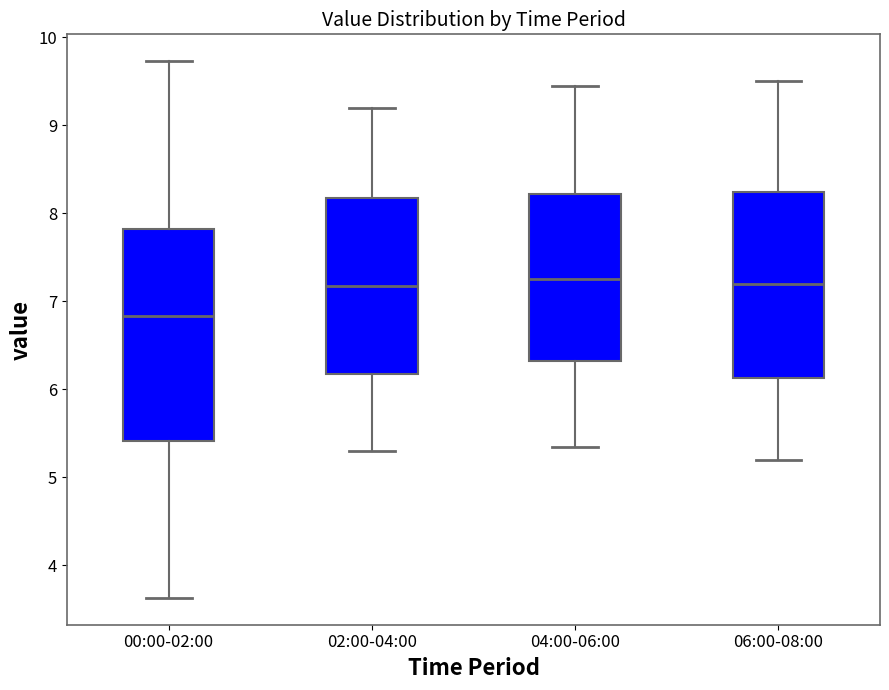

Reading left to right, transcribe this box plot: for each box, give where its median line is, the range the box spans, and where its two whiskers end, as read against the y-axis. The values are not printed on the chart, so give them approximately, as read against the axis.

00:00-02:00: median 6.8, box 5.4 to 7.8, whiskers 3.6 to 9.7
02:00-04:00: median 7.2, box 6.2 to 8.2, whiskers 5.3 to 9.2
04:00-06:00: median 7.3, box 6.3 to 8.2, whiskers 5.4 to 9.5
06:00-08:00: median 7.2, box 6.1 to 8.2, whiskers 5.2 to 9.5